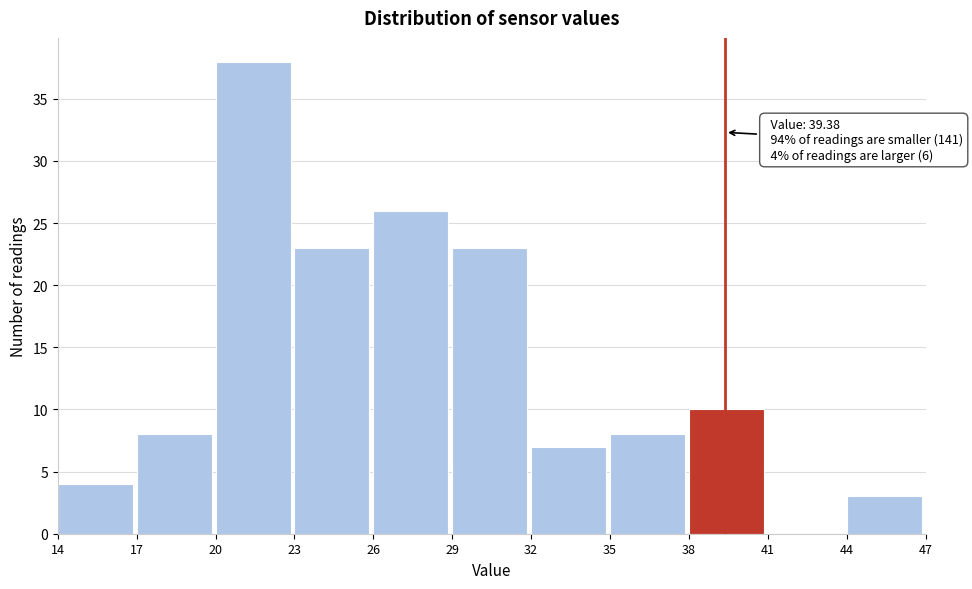

Over which range of the x-axis is the bar tallest?

20 to 23